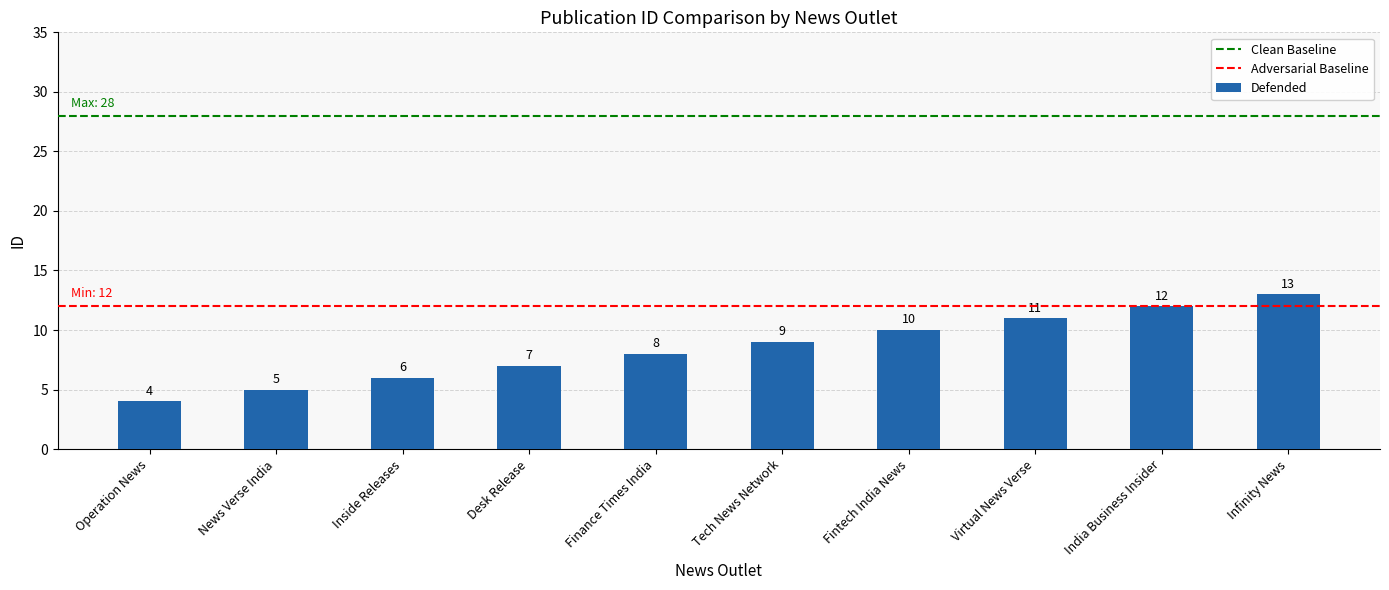

List the labels in order of value, smallest first.

Operation News, News Verse India, Inside Releases, Desk Release, Finance Times India, Tech News Network, Fintech India News, Virtual News Verse, India Business Insider, Infinity News